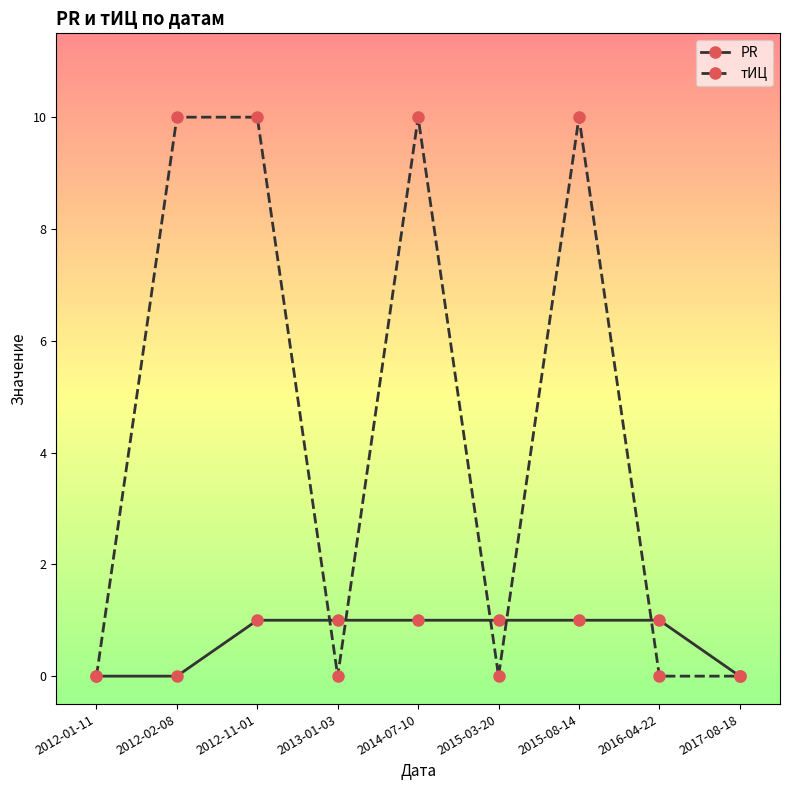

What is the maximum value shown in the chart?

10